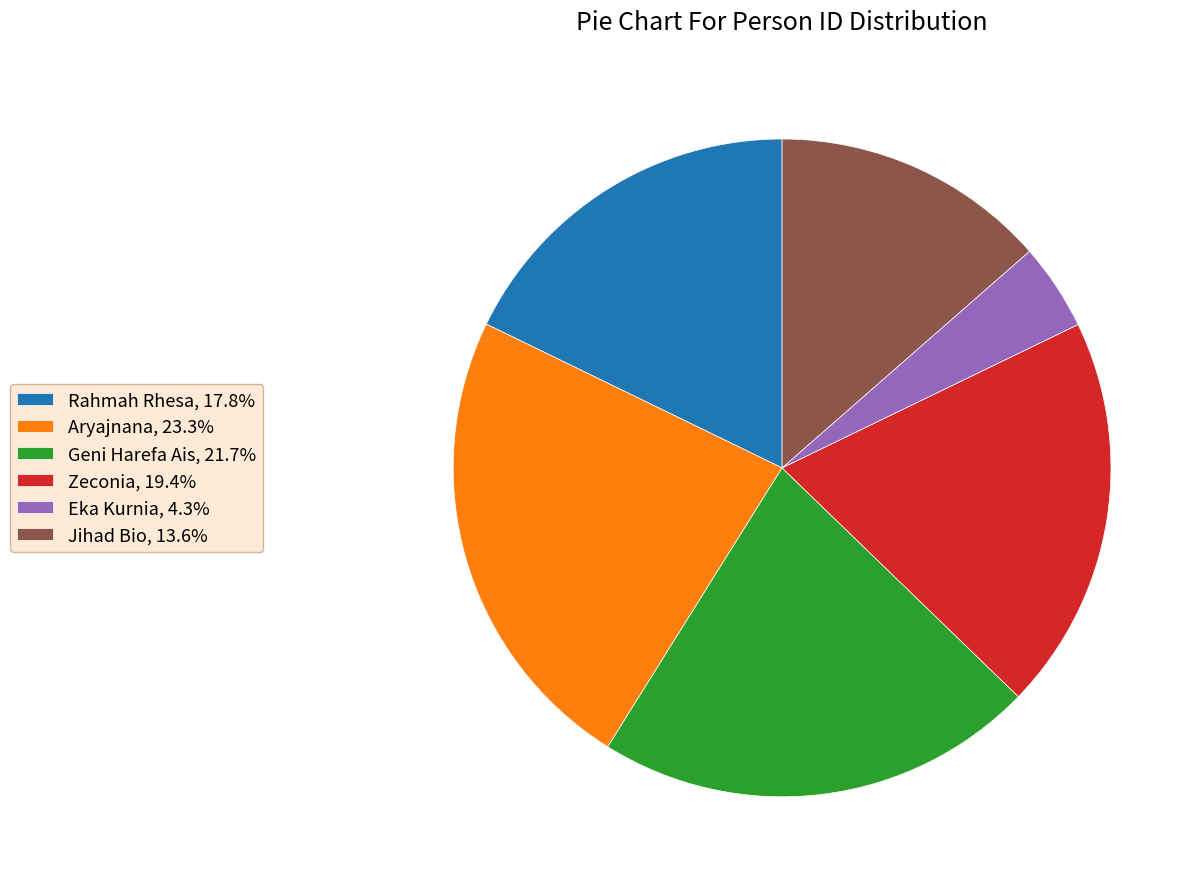

Approximately how many times larger is the value at Geni Harefa Ais compared to Rahmah Rhesa?

1.2